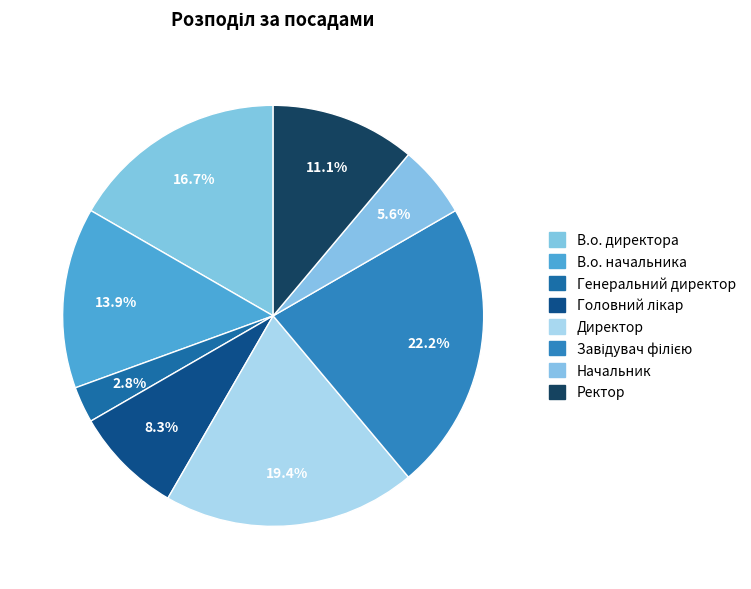

How many segments does this pie chart have?

8